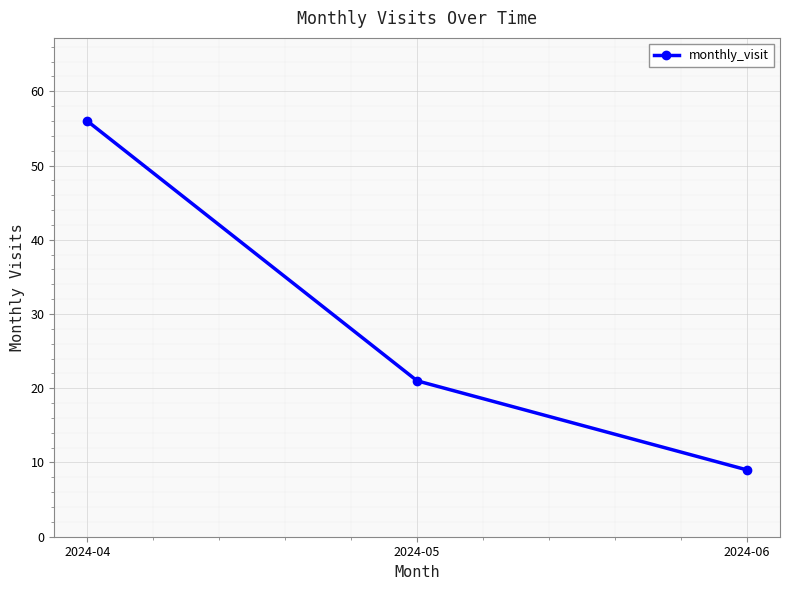

What is the average value?

29